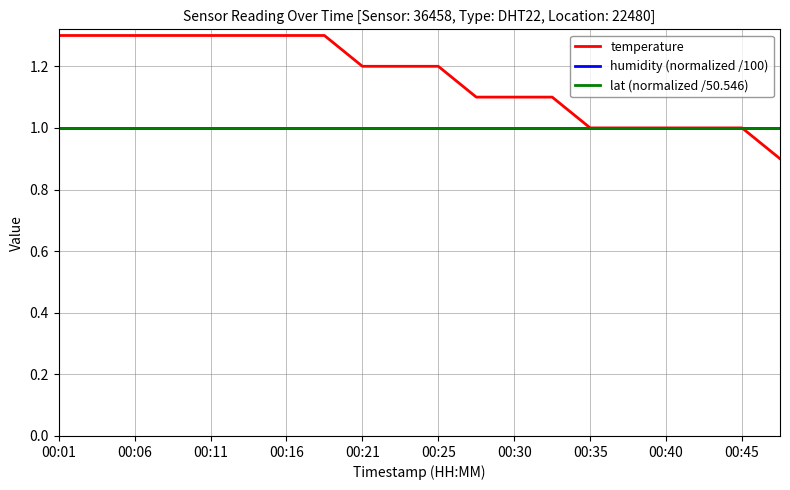

What is the minimum value shown in the chart?

0.9